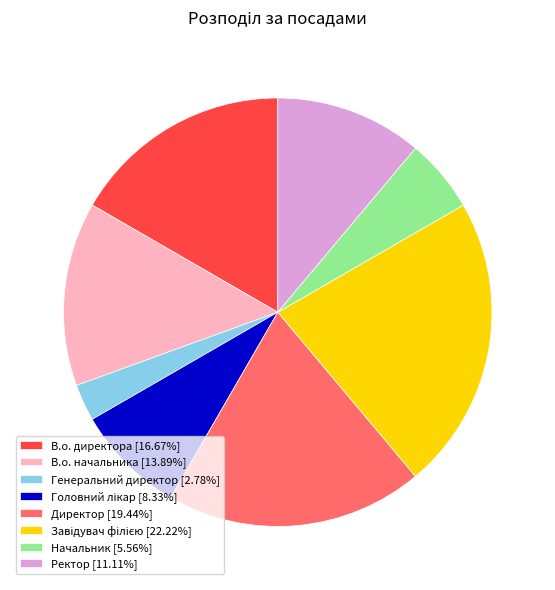

How many segments does this pie chart have?

8